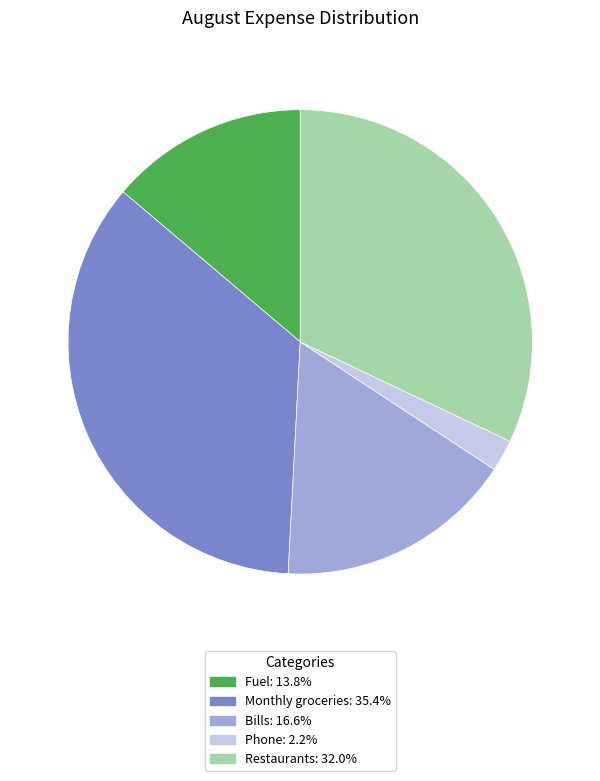

Is it true that Monthly groceries is 35% of the pie?

True